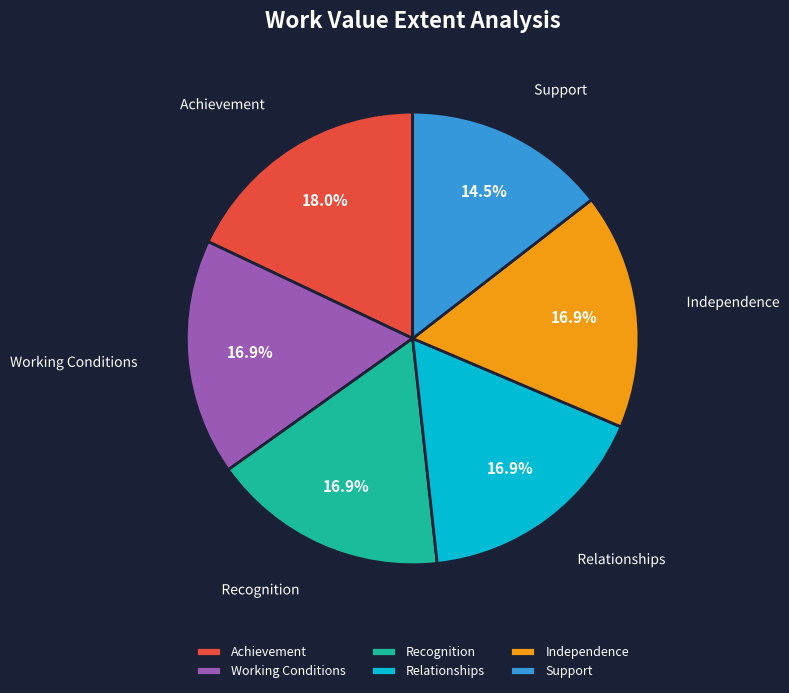

What percentage is NOT represented by Relationships?

83.1%